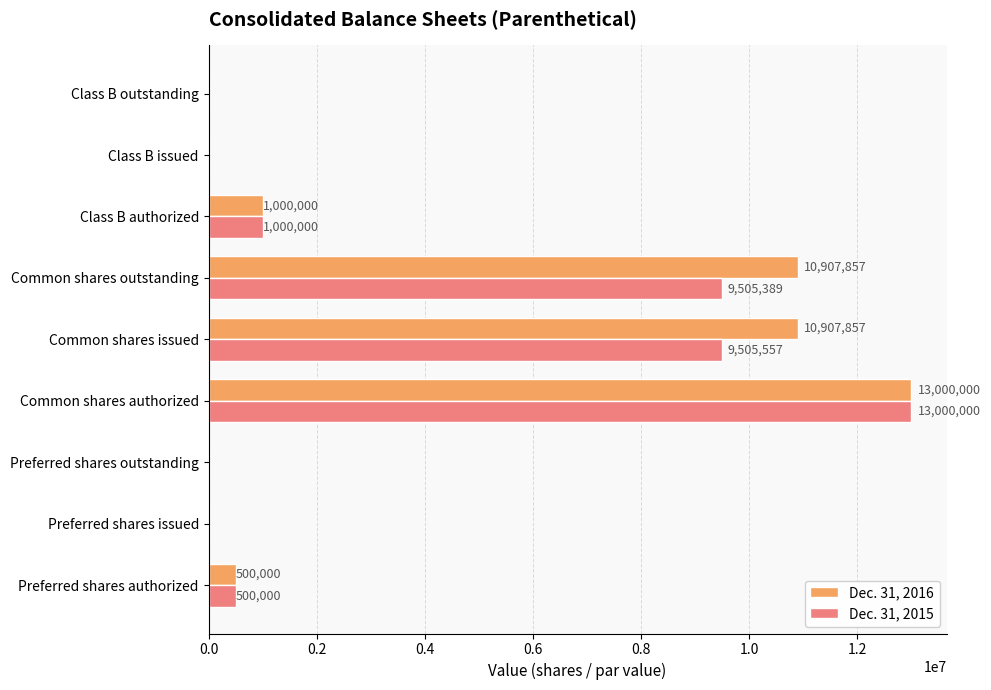

What are all the series names shown in the legend?

Dec. 31, 2016, Dec. 31, 2015